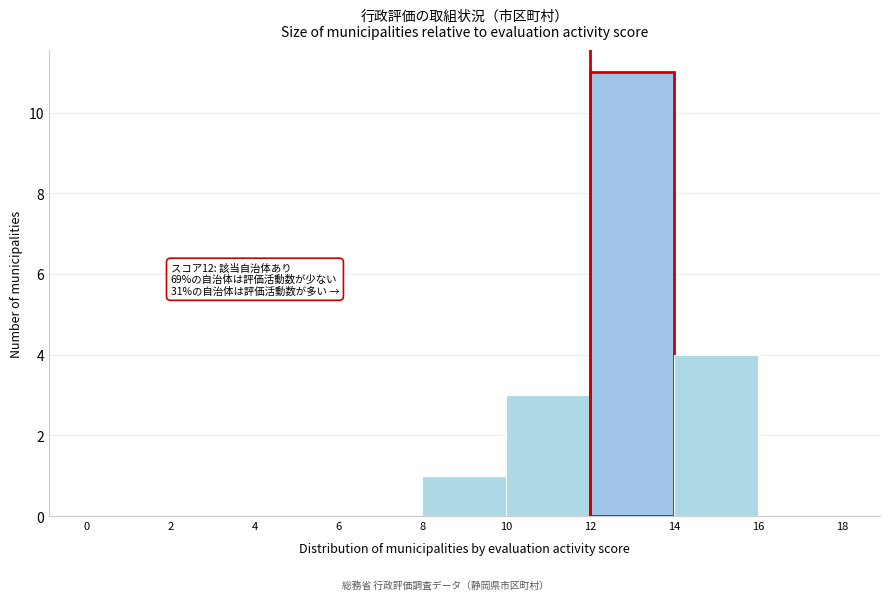

Which range on the x-axis has the tallest bar?

12 to 14